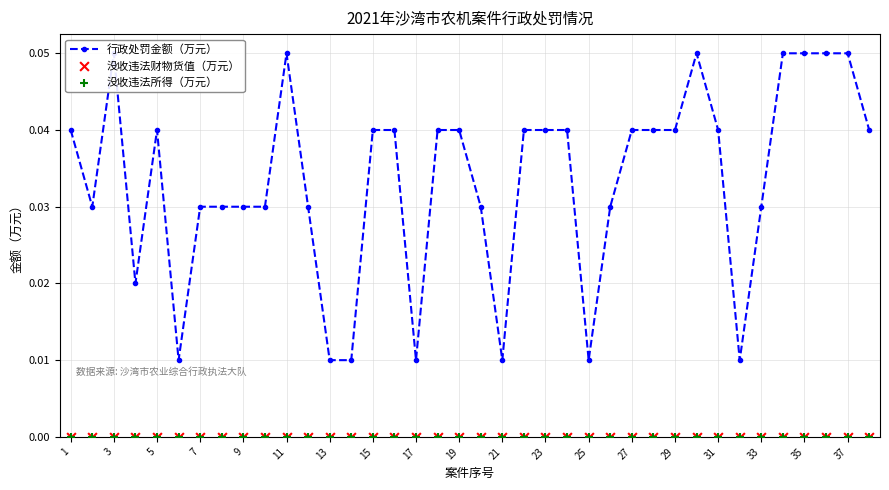

At how many categories does at least one series exceed 0?

38